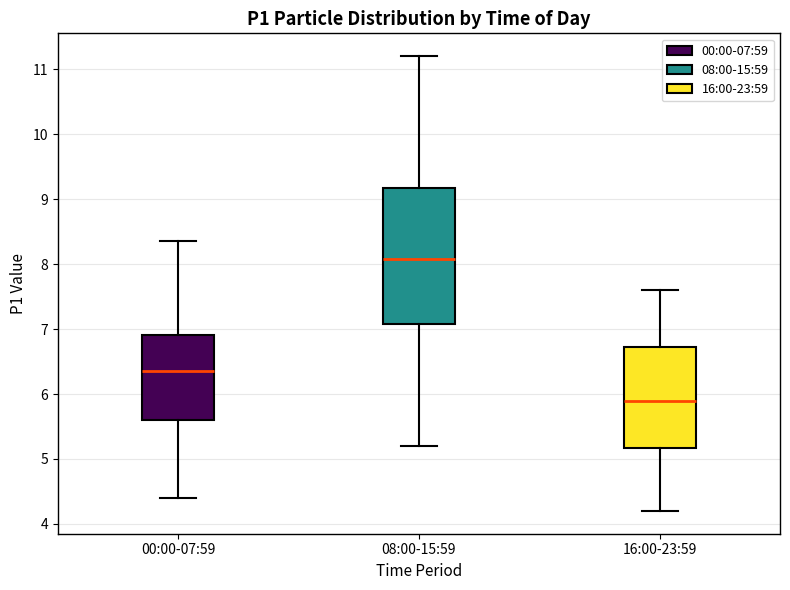

Reading left to right, transcribe this box plot: for each box, give where its median line is, the range the box spans, and where its two whiskers end, as read against the y-axis. The values are not printed on the chart, so give them approximately, as read against the axis.

00:00-07:59: median 6.4, box 5.6 to 6.9, whiskers 4.4 to 8.4
08:00-15:59: median 8.1, box 7.1 to 9.2, whiskers 5.2 to 11.2
16:00-23:59: median 5.9, box 5.2 to 6.7, whiskers 4.2 to 7.6